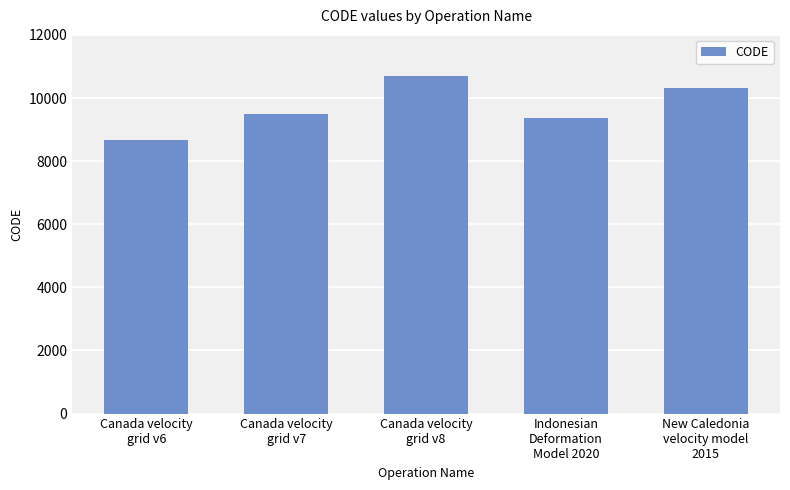

At which label is the value closest to 9691?

Canada velocity
grid v7